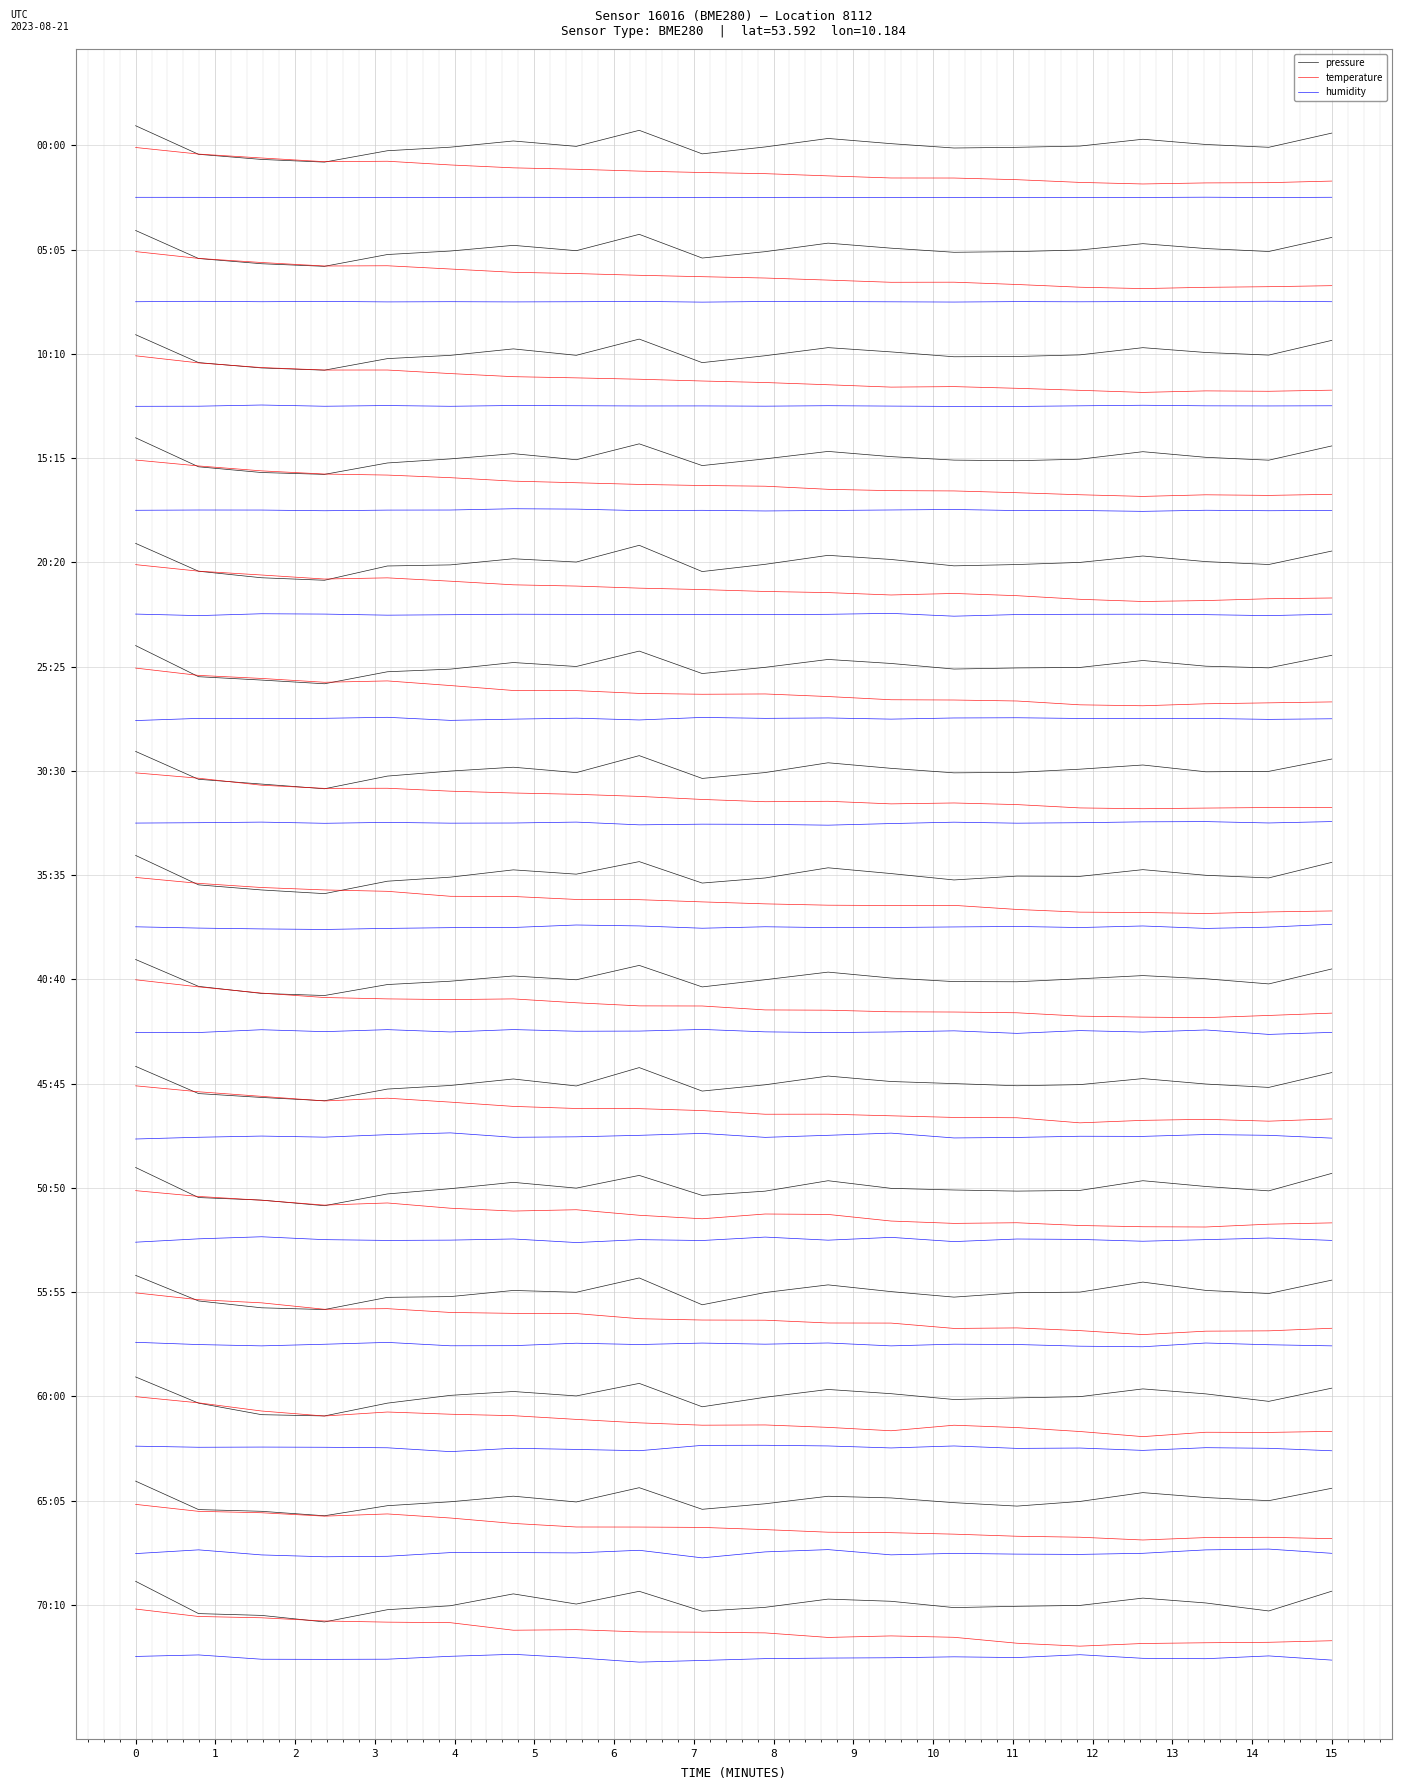

At which label is pressure closest to 14?

15